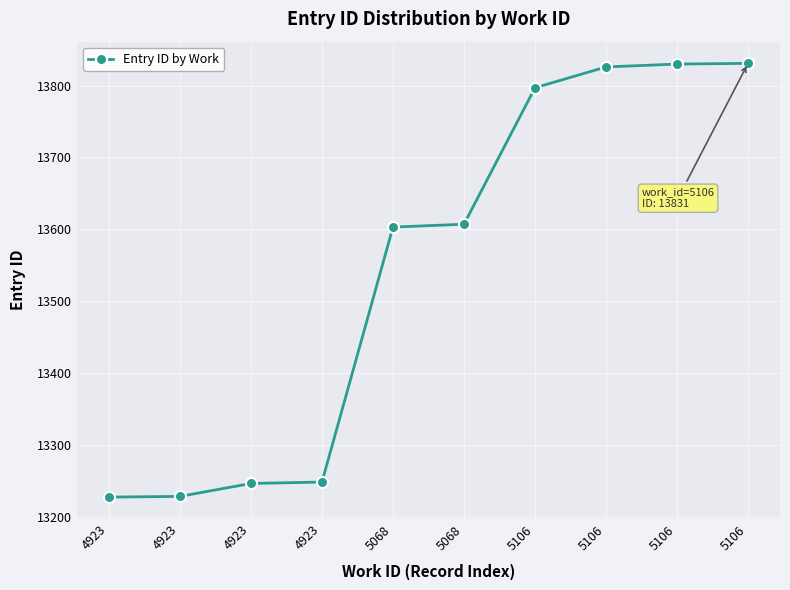

What is the difference between the values at 5106 and 4923?

603